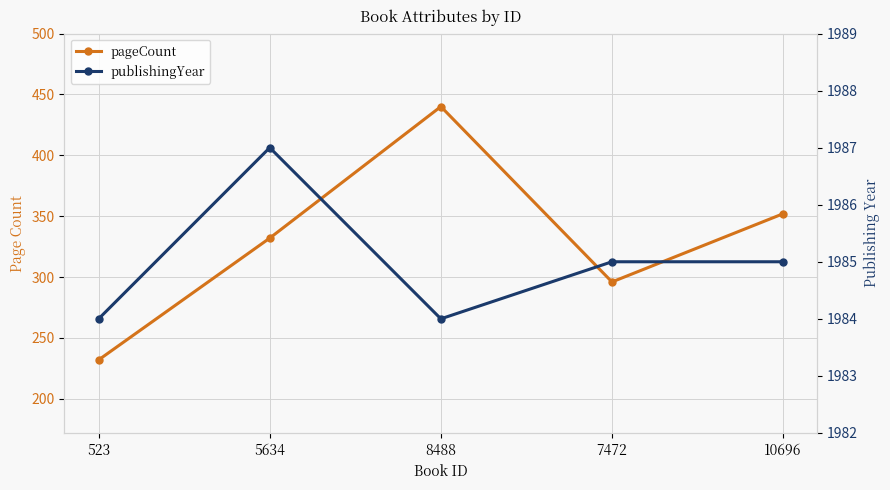

What is the difference between the maximum and second lowest values in the publishingYear series?

3